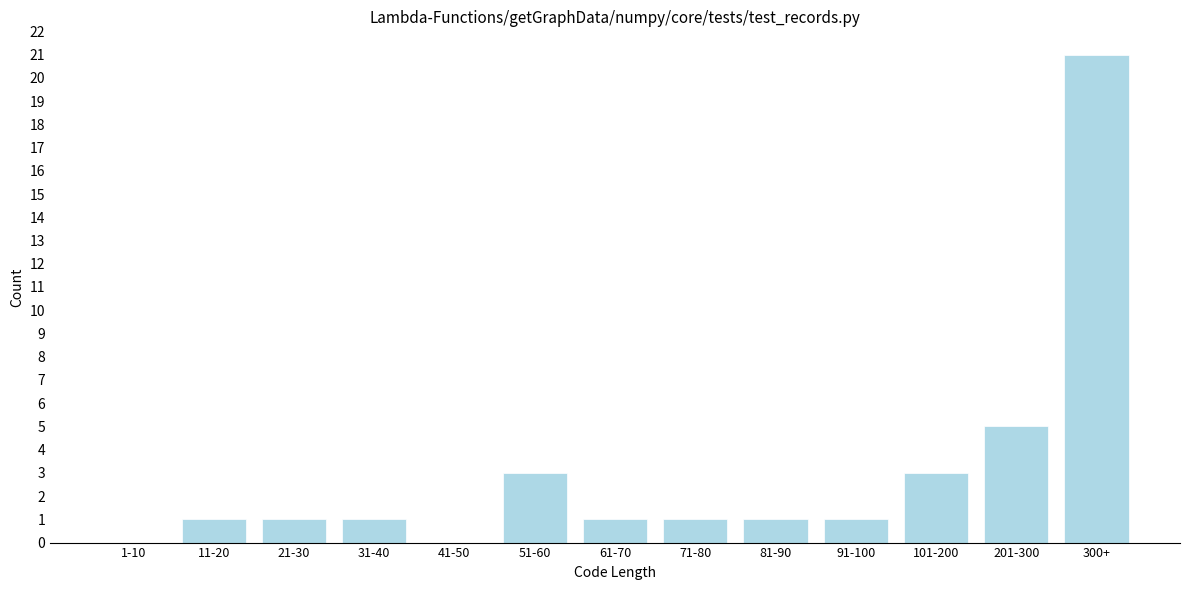

Reading left to right, list all the values displayed in this chart.

1-10=0	11-20=1	21-30=1	31-40=1	41-50=0	51-60=3	61-70=1	71-80=1	81-90=1	91-100=1	101-200=3	201-300=5	300+=21